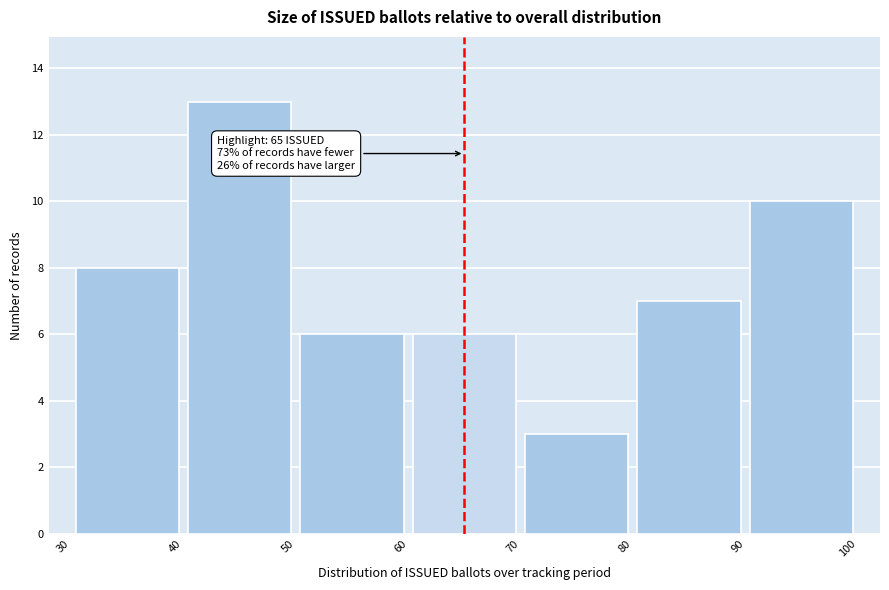

Over which range of the x-axis is the bar tallest?

40 to 50